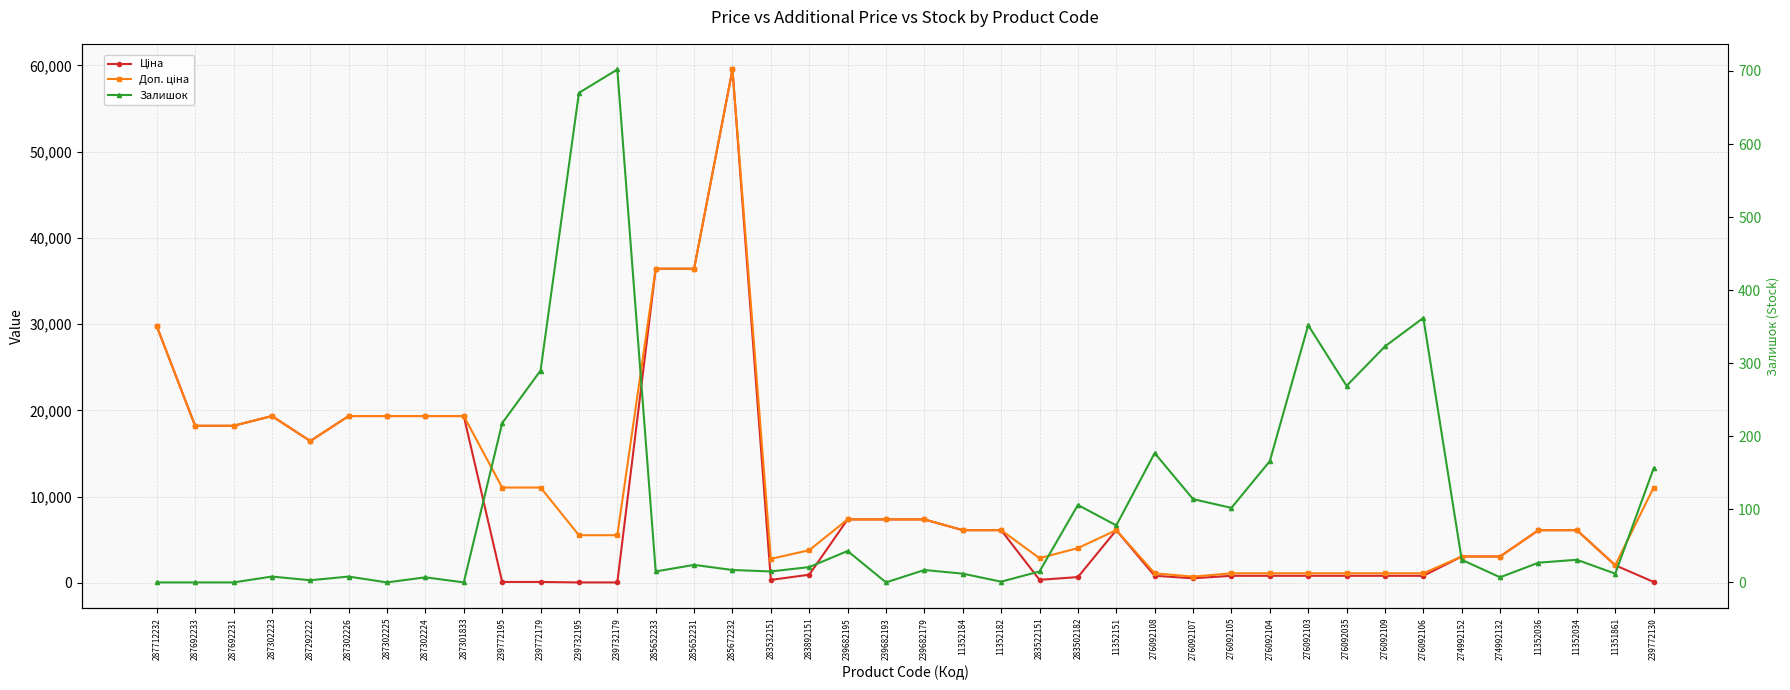

Which series has the largest range (max minus min)?

Ціна